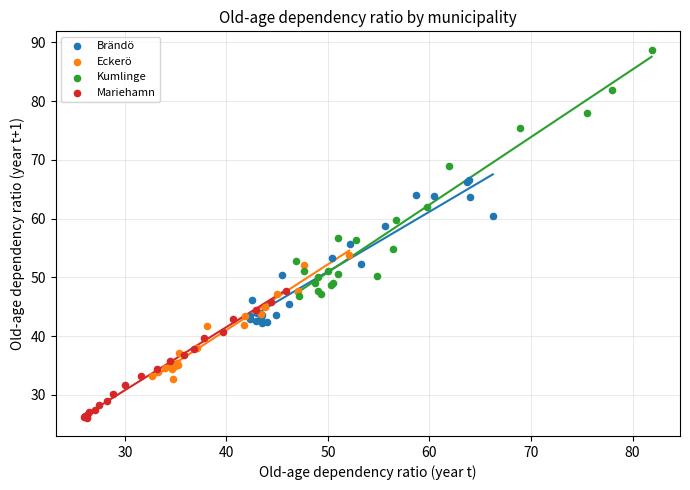

Which series contains the lowest Y value?

Mariehamn